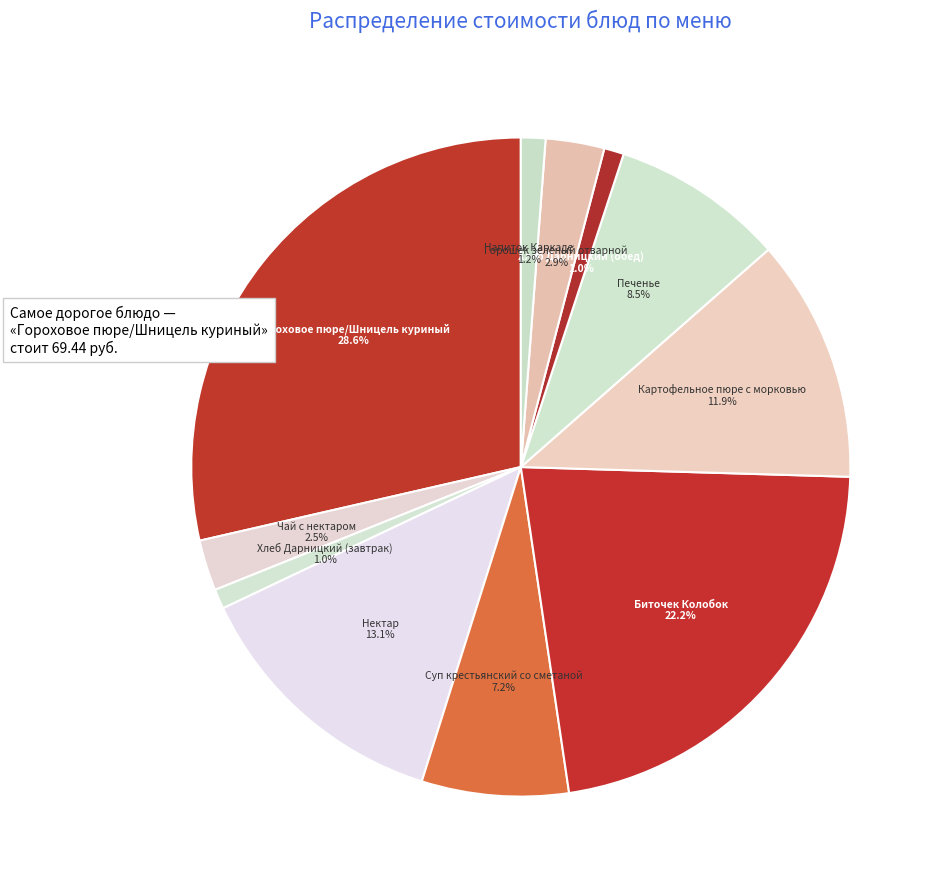

How many slices are in this pie chart?

11